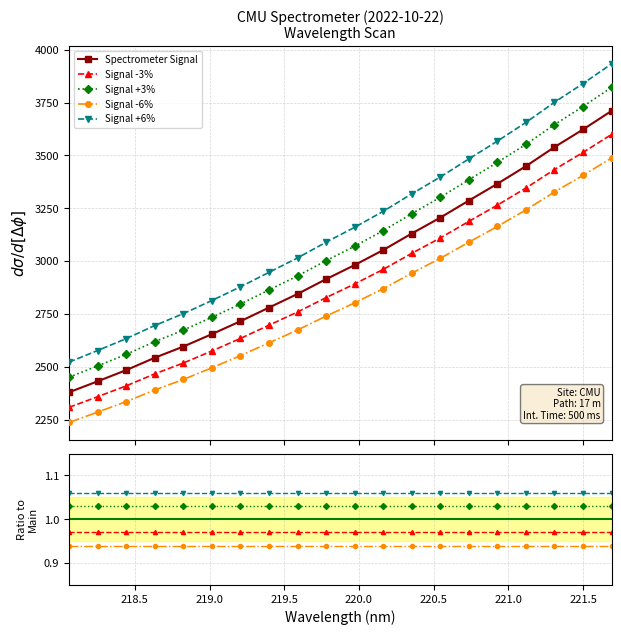

How many categories are shown in the chart?

20